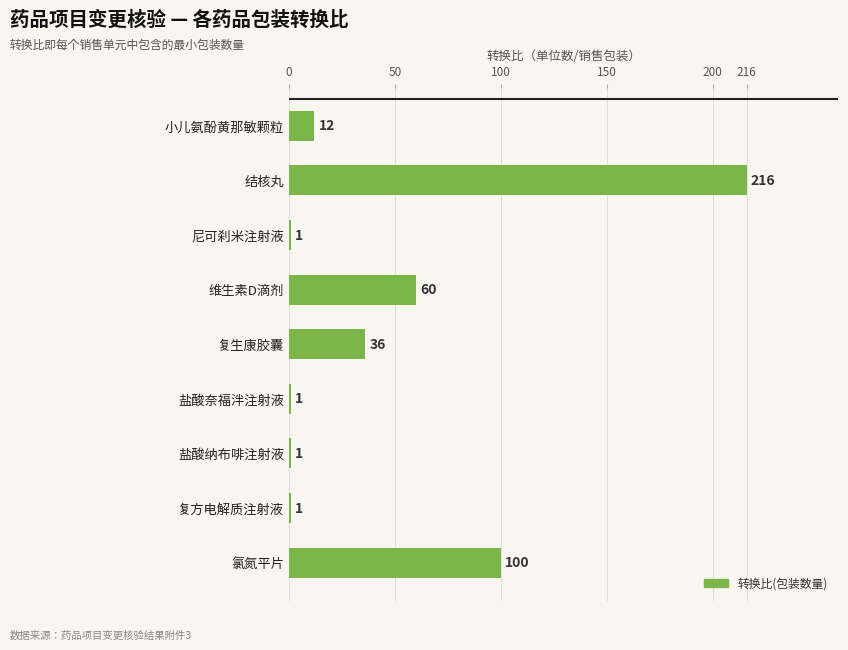

What position from the bottom is 复方电解质注射液?

2